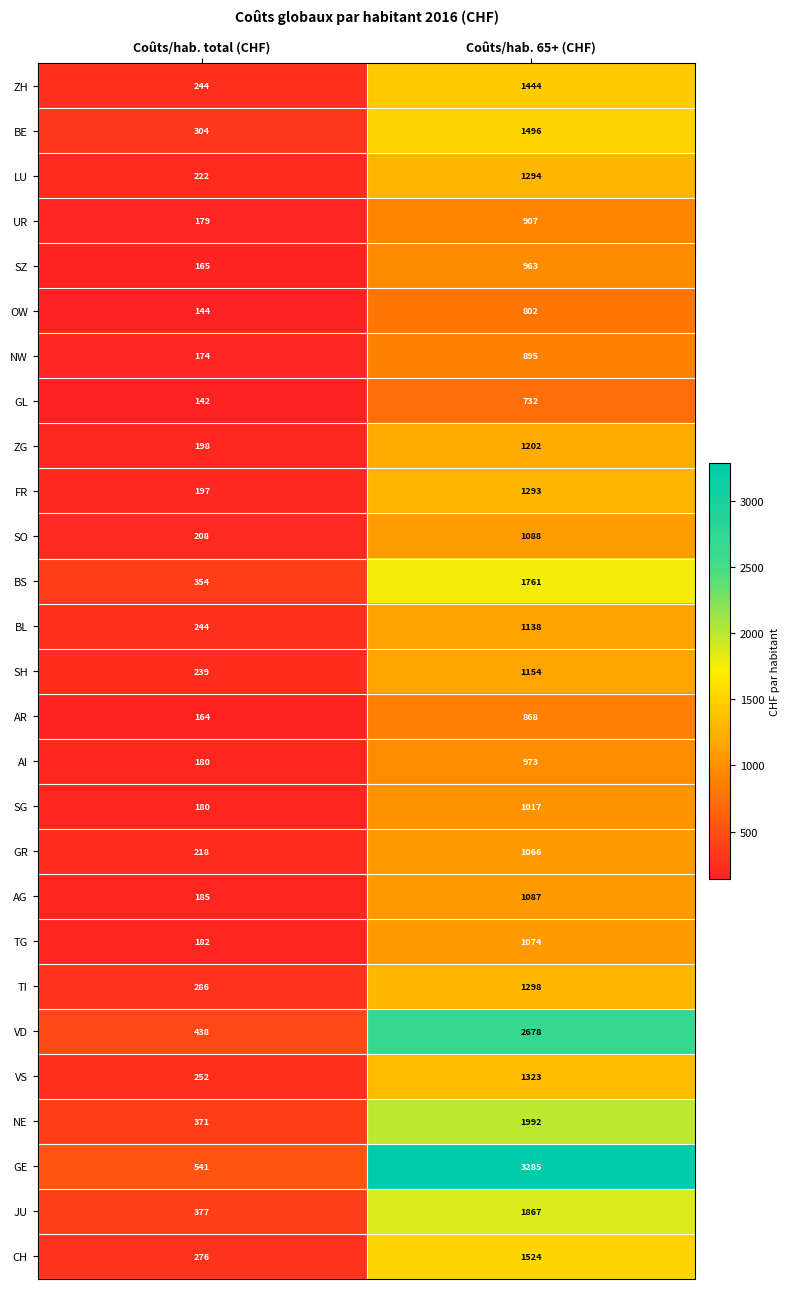

What is the sum of the TI values at Coûts/hab. total (CHF) and Coûts/hab. 65+ (CHF)?

1584